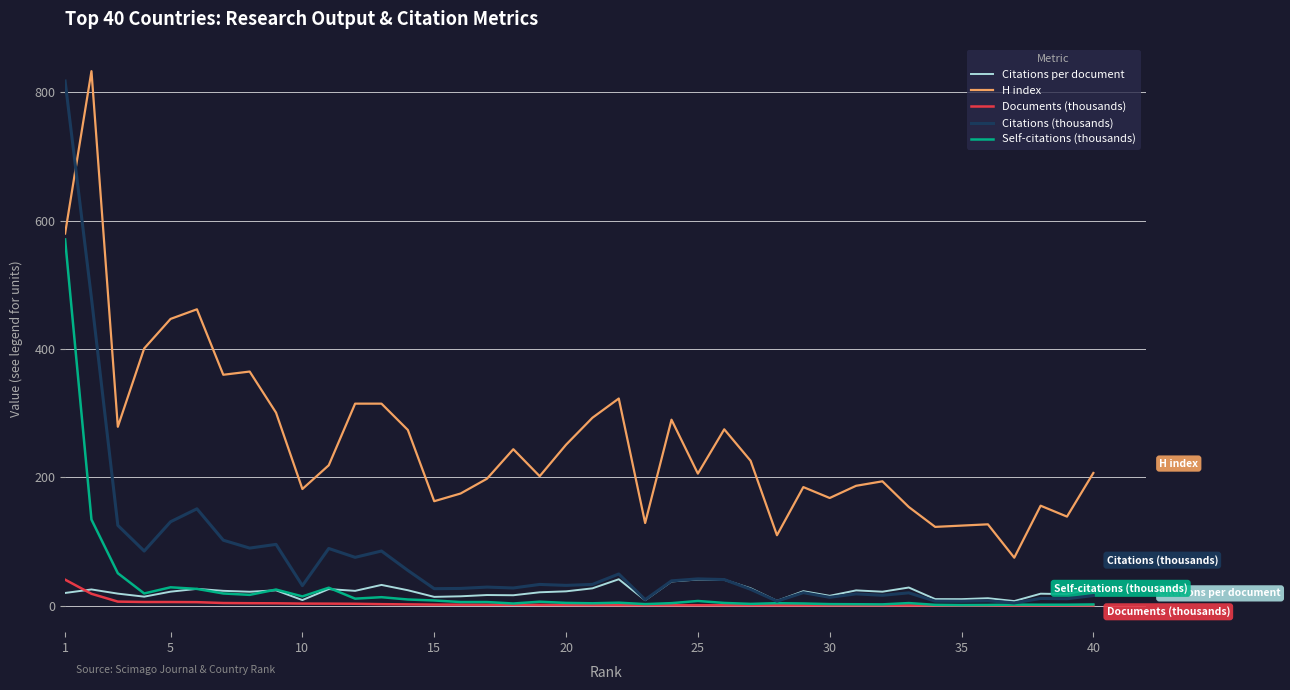

Which series has the widest spread of values?

Citations (thousands)